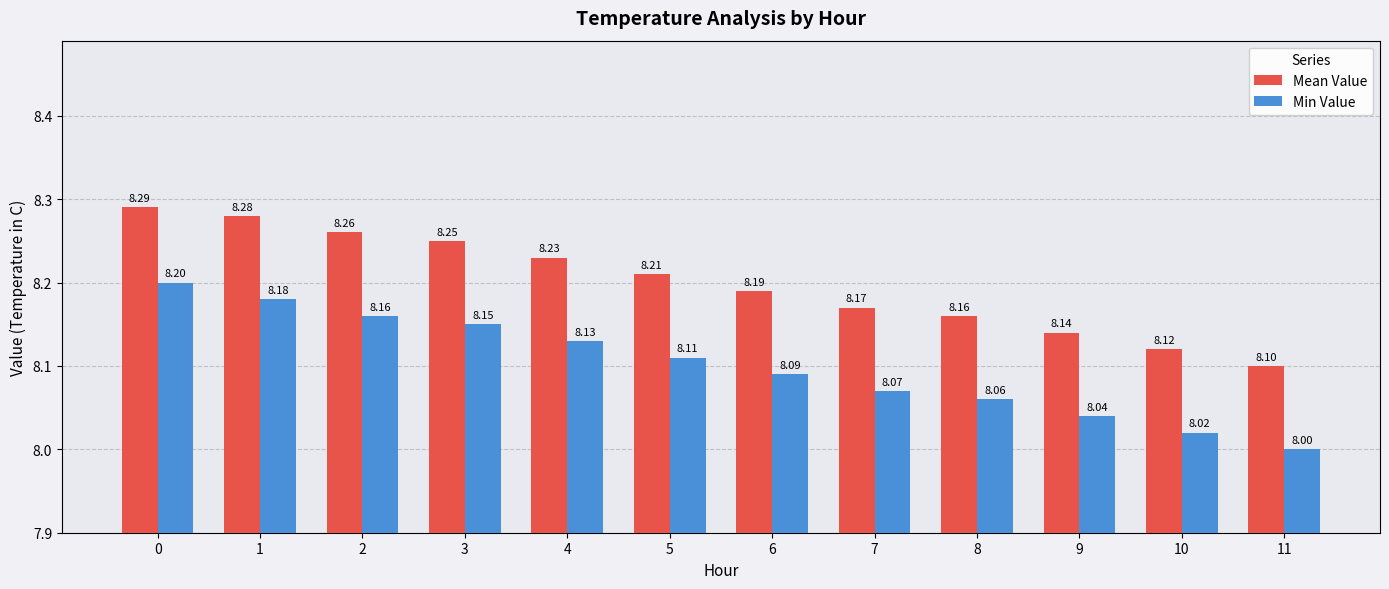

List the series in order of their peak value, highest first.

Mean Value, Min Value